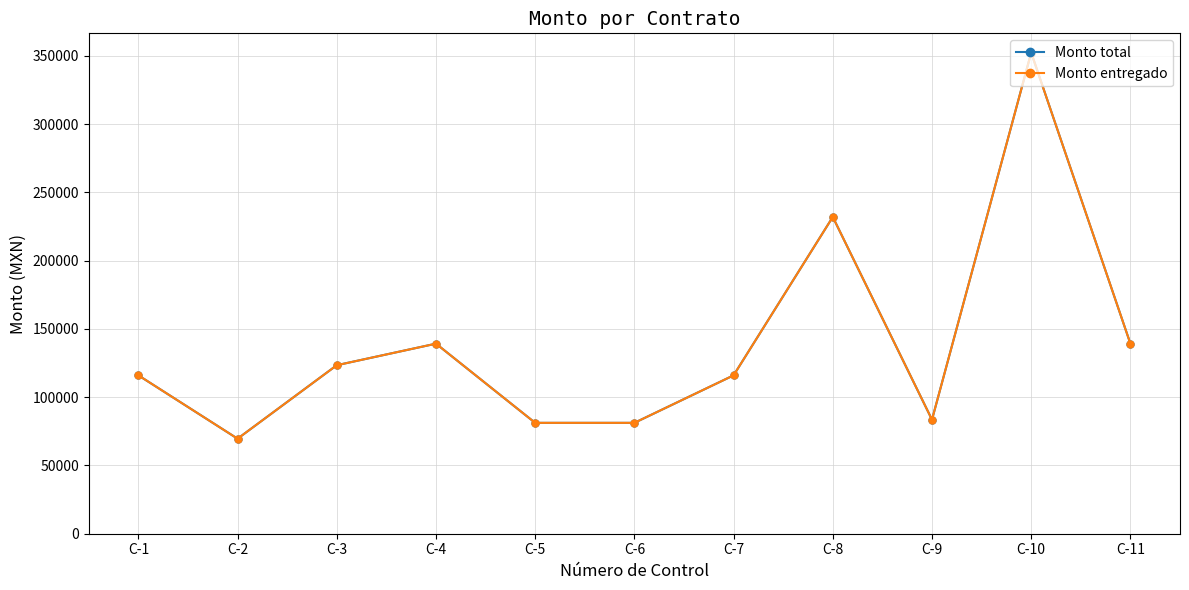

What is the total value across all series at C-2?

139200